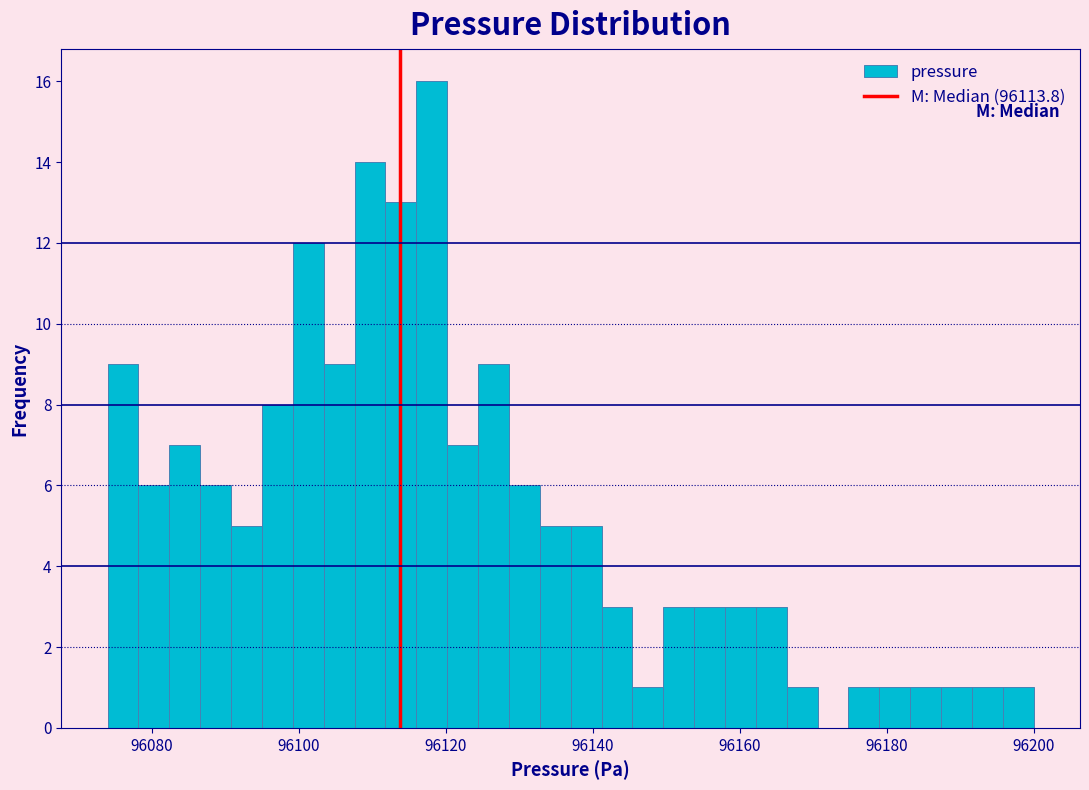

Read against the x-axis, roughly where is the centre of the tallest bar?

96118